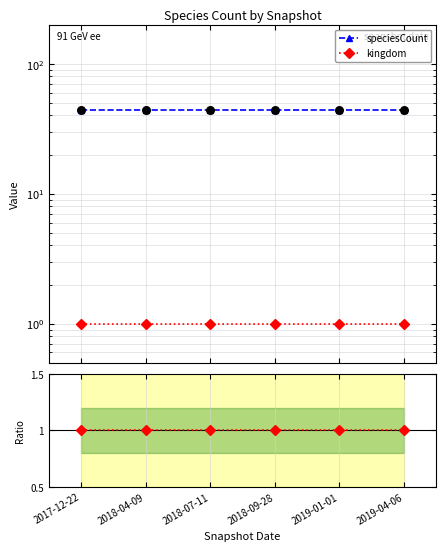

Is the value of kingdom ratio at 2019-04-06 greater than the value of kingdom at 2018-09-28?

No